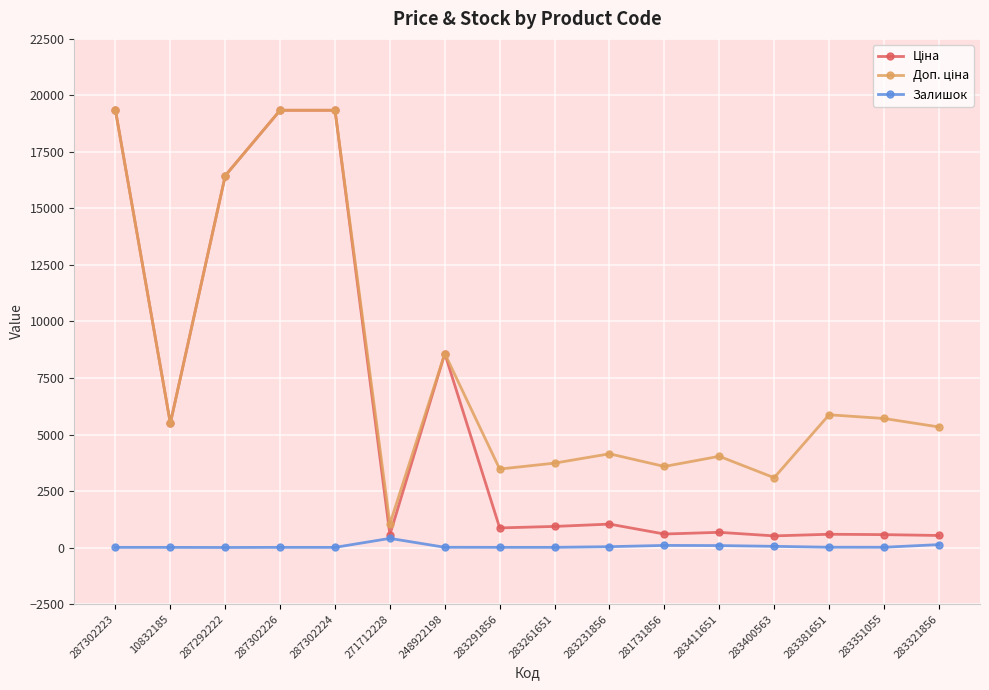

At how many categories does at least one series exceed 1990?

15